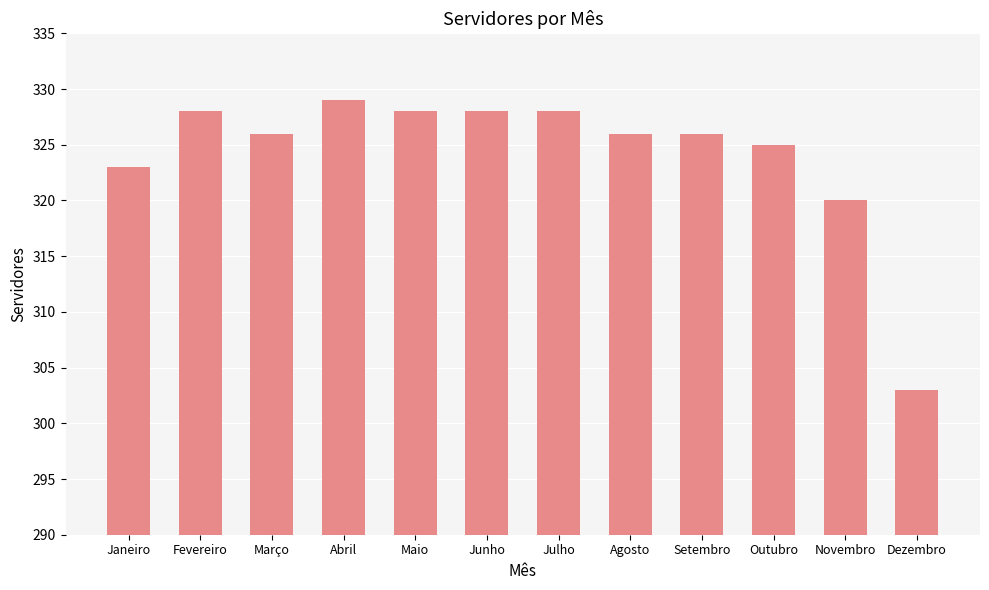

Approximately how many times larger is the value at Novembro compared to Janeiro?

1.0